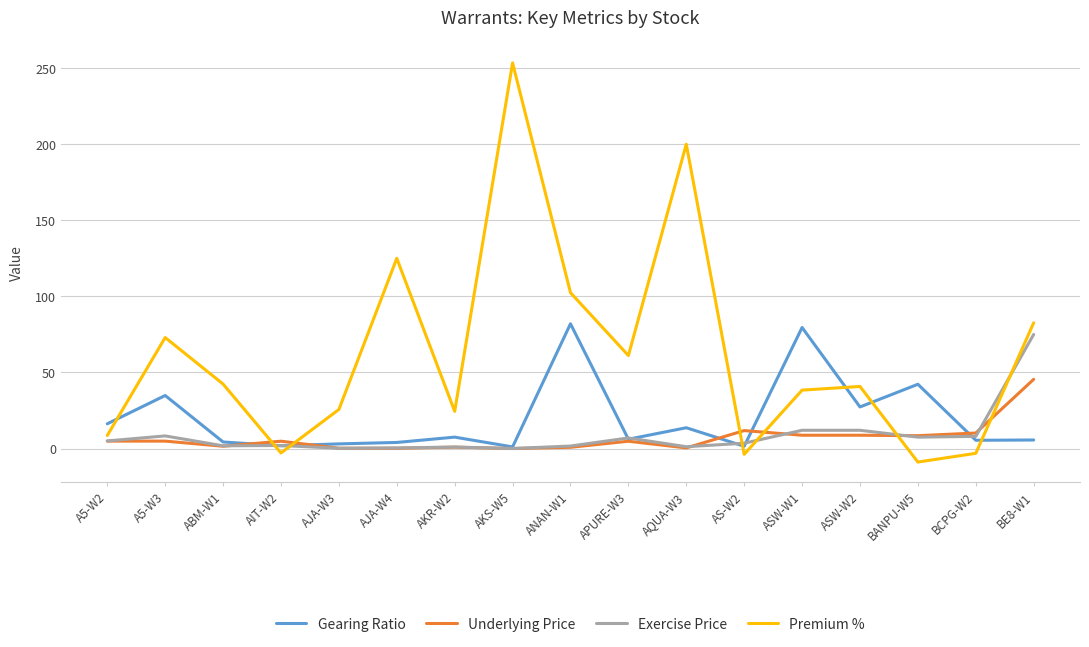

Does the chart display data point markers on the line(s)?

No